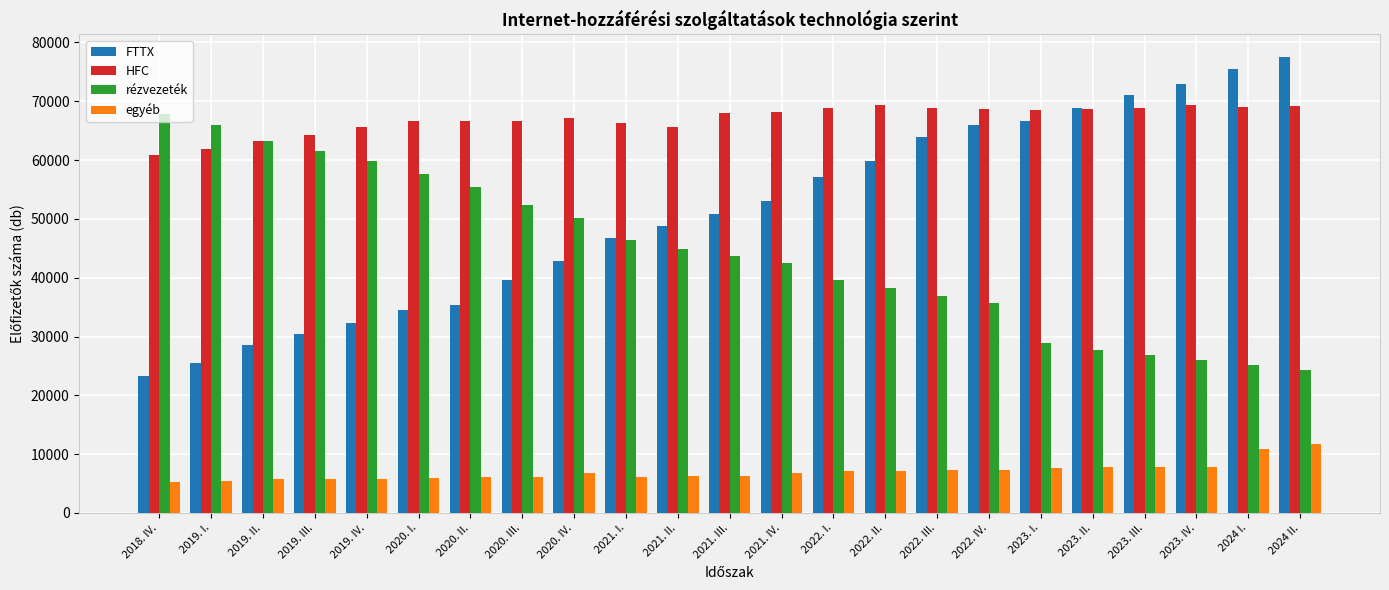

Does the chart contain stacked bars?

No